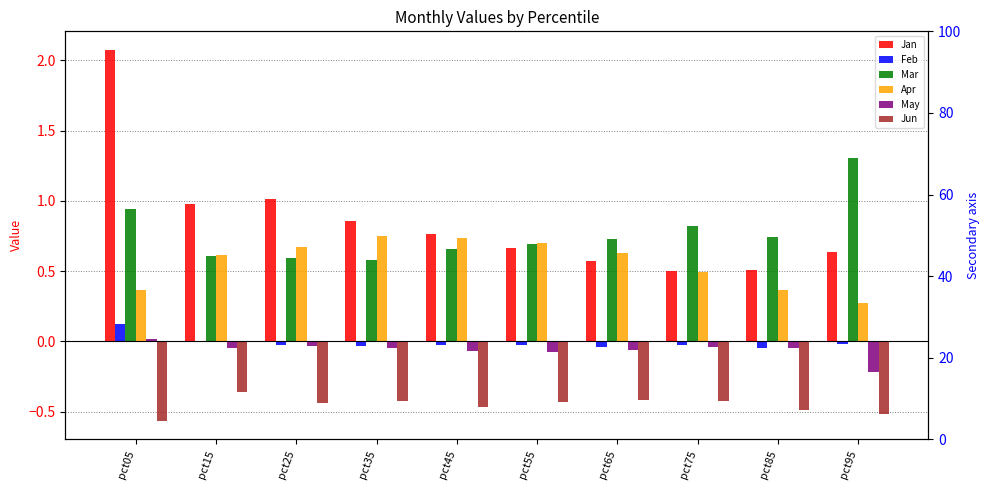

What is the total value across all series at pct95?

1.5